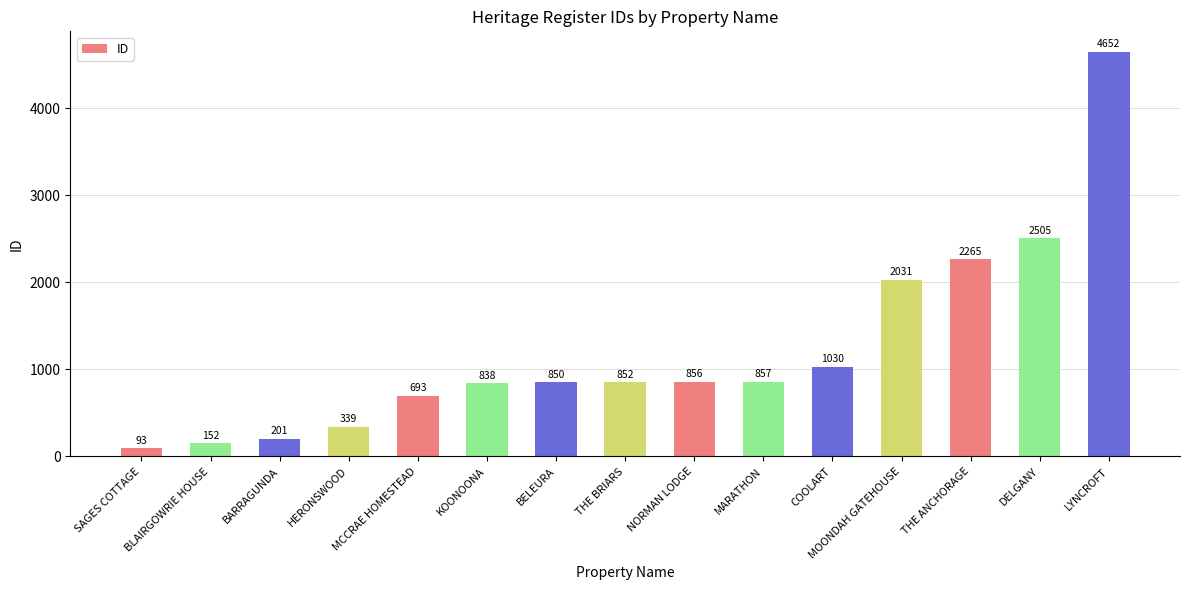

How many values are below 852?

7